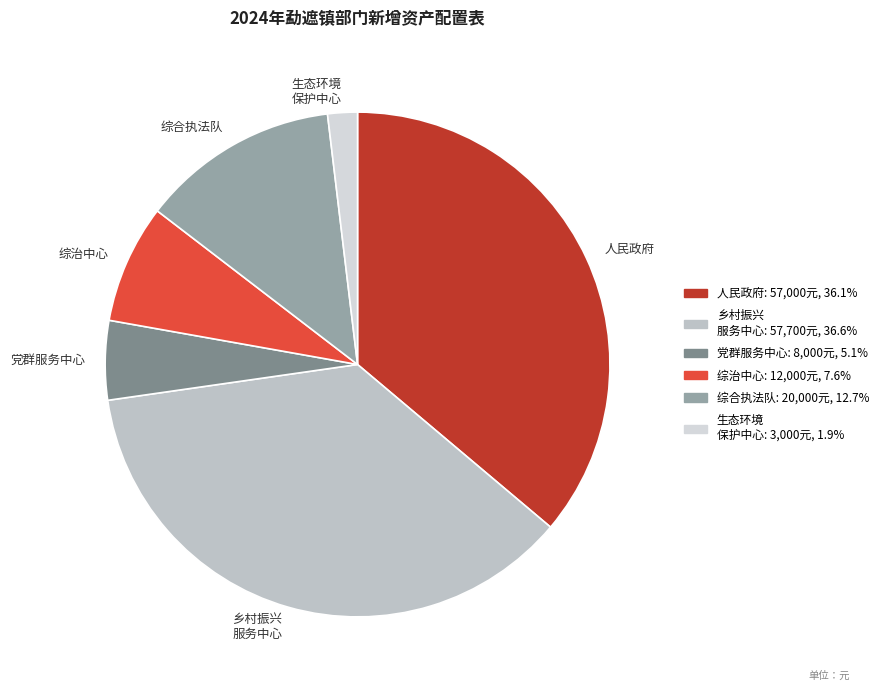

How many segments does this pie chart have?

6